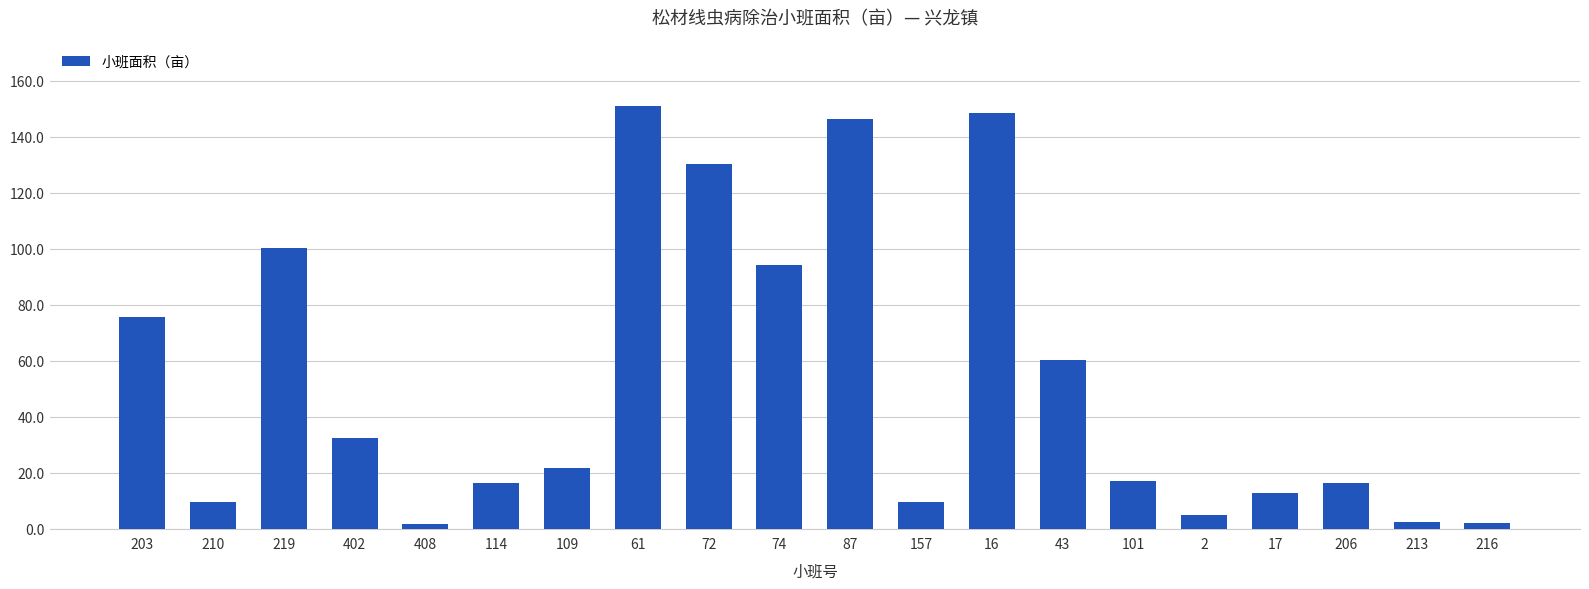

Which category has the highest value across all series?

61